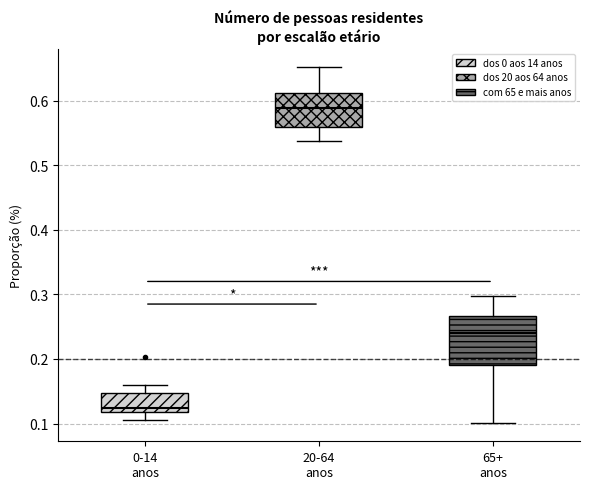

Where does the lower whisker of the box for 20-64 anos end on the y-axis? The values are not printed on the chart, so give them approximately, as read against the axis.

0.54